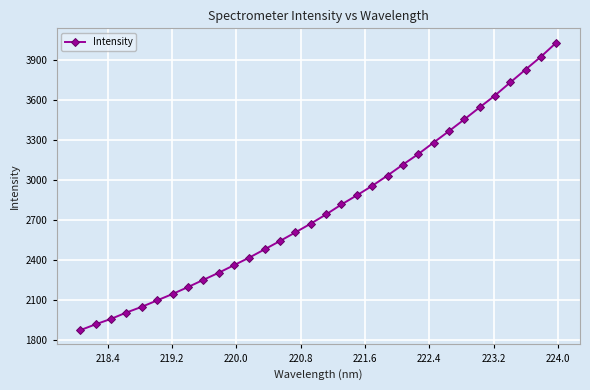

What is the minimum value shown in the chart?

1873.3